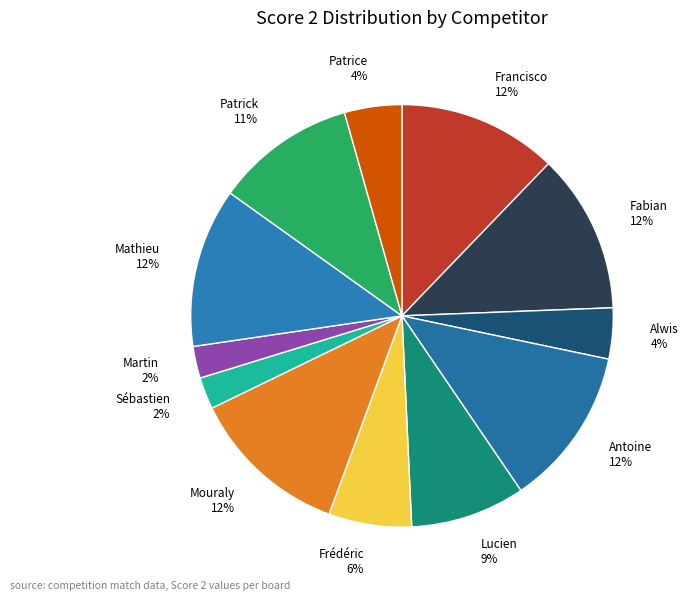

Does any single category account for the majority?

No